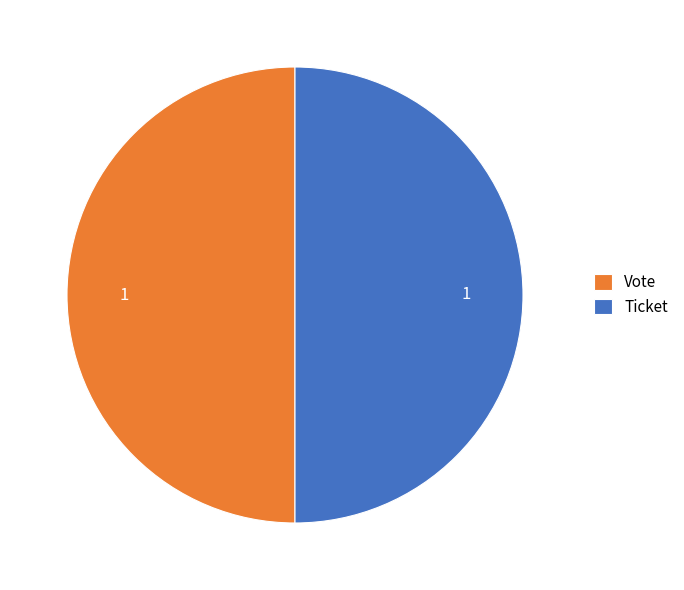

Is it true that Ticket is 50% of the pie?

True